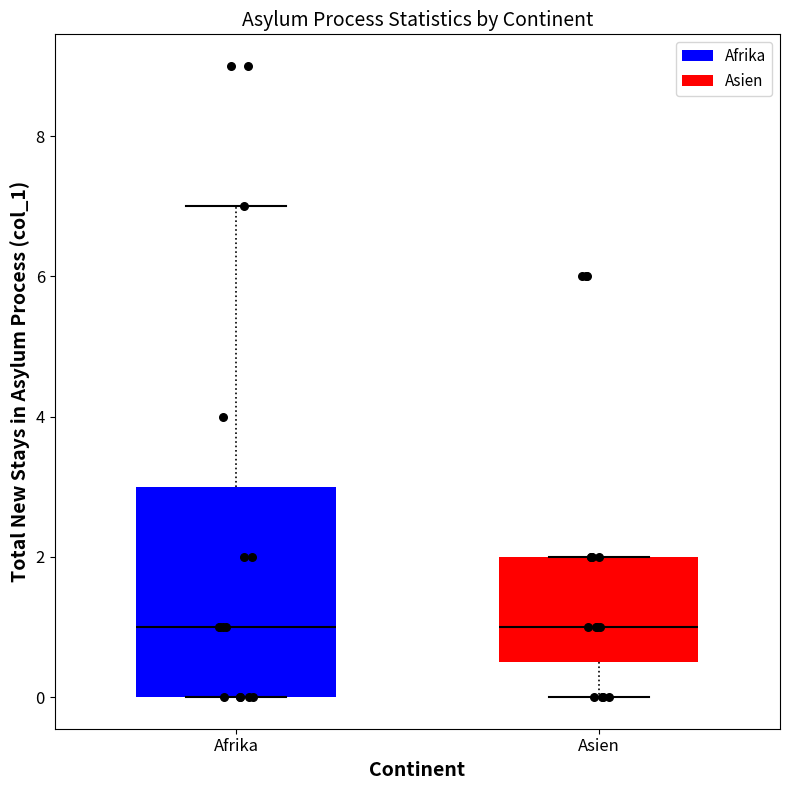

Reading left to right, read every box against the y-axis: the position of its median line, the range the box covers, and the ends of its whiskers. The values are not printed on the chart, so give them approximately, as read against the axis.

Afrika: median 1.0, box 0.0 to 3.0, whiskers 0.0 to 7.0
Asien: median 1.0, box 0.6 to 2.0, whiskers 0.0 to 2.0